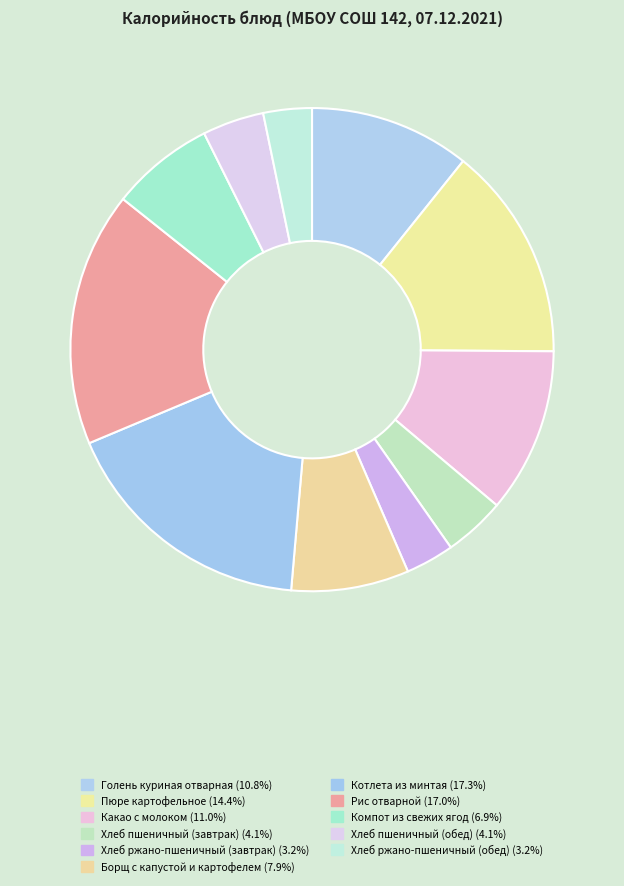

How many slices are in this pie chart?

11